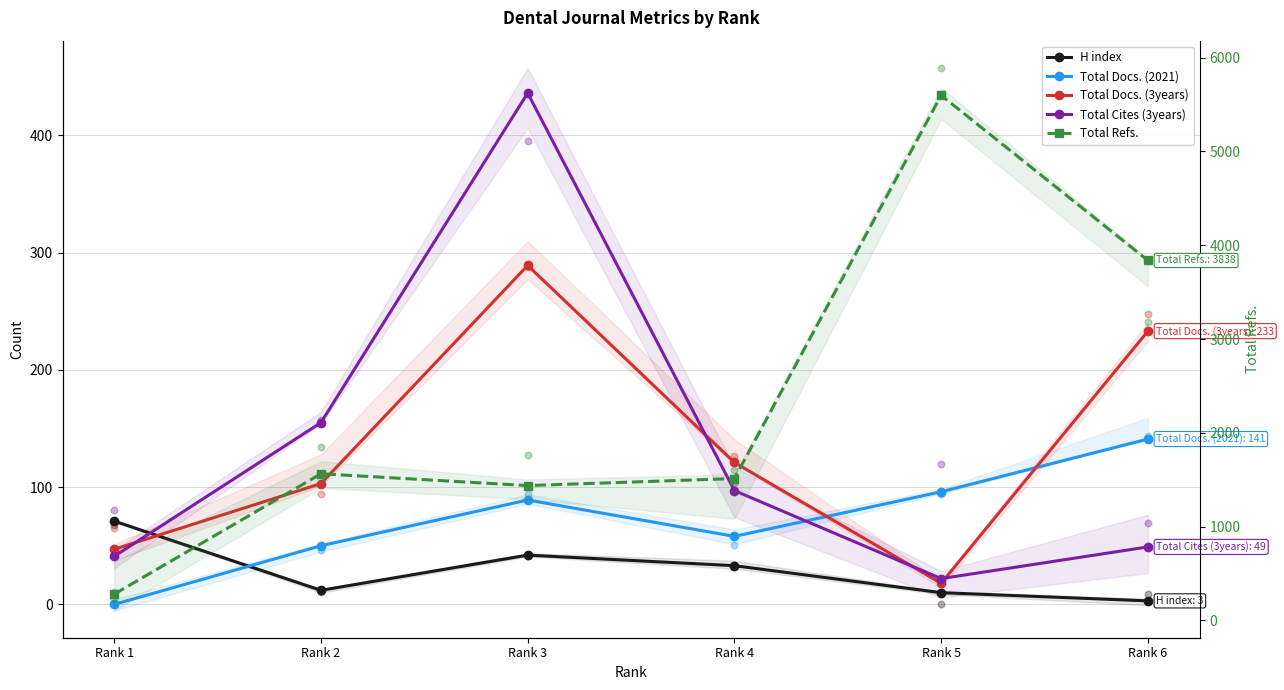

Is the value of Total Refs. at Rank 5 greater than the value of Total Cites (3years) at Rank 2?

Yes